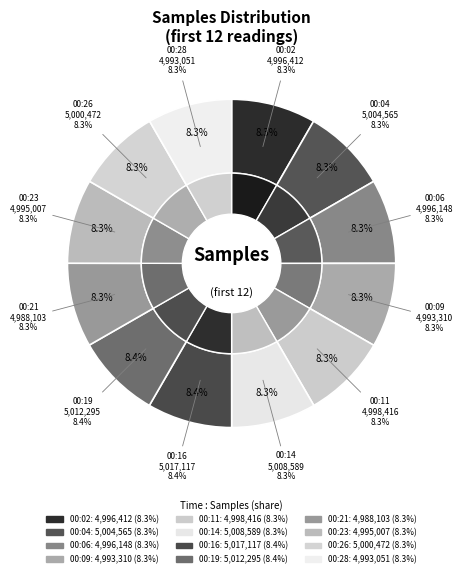

Count the number of slices in the pie.

12